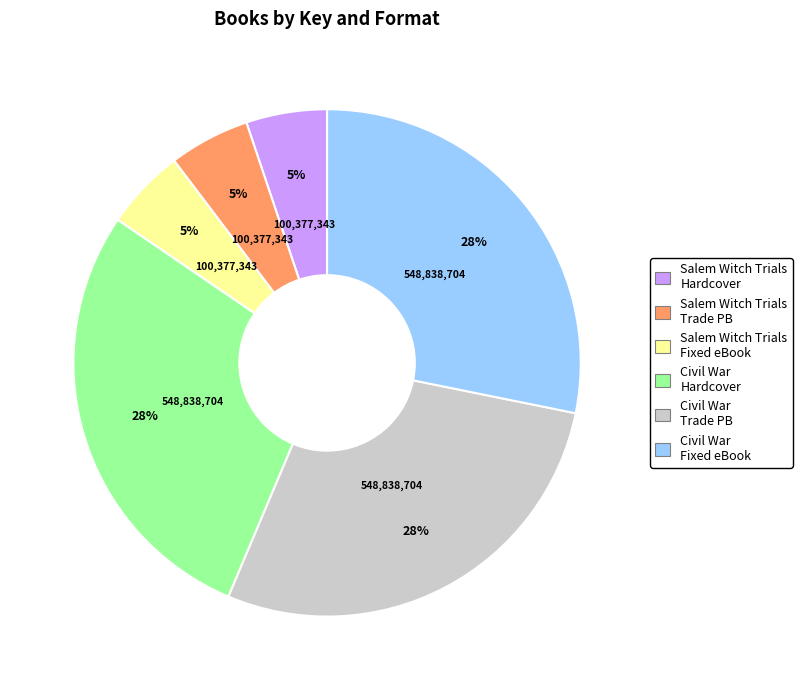

Count the number of slices in the pie.

6